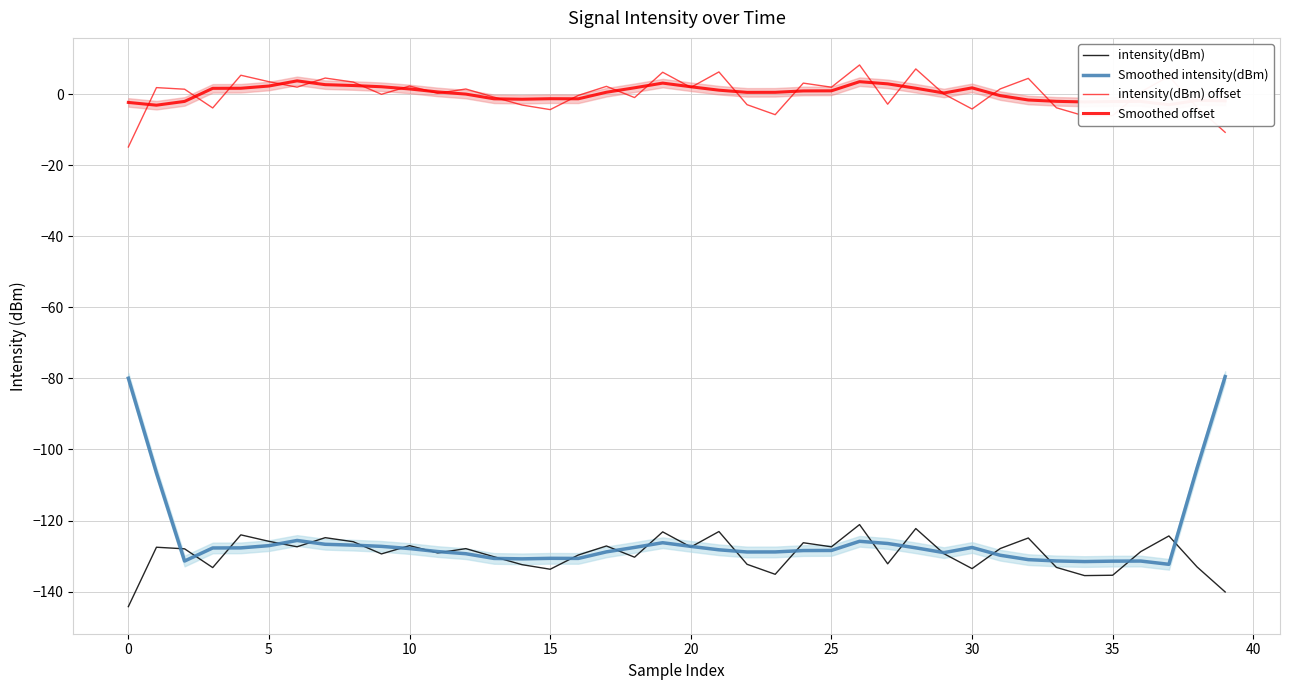

True or false: intensity(dBm) and intensity(dBm) offset intersect in this chart.

False